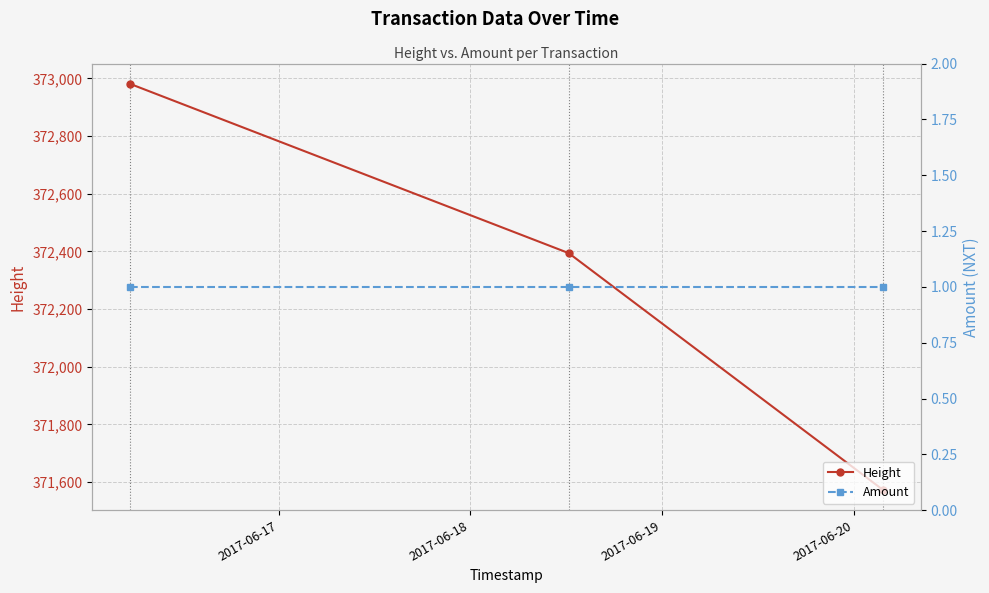

What is the value of the Height point at the 2nd from the left?

372394